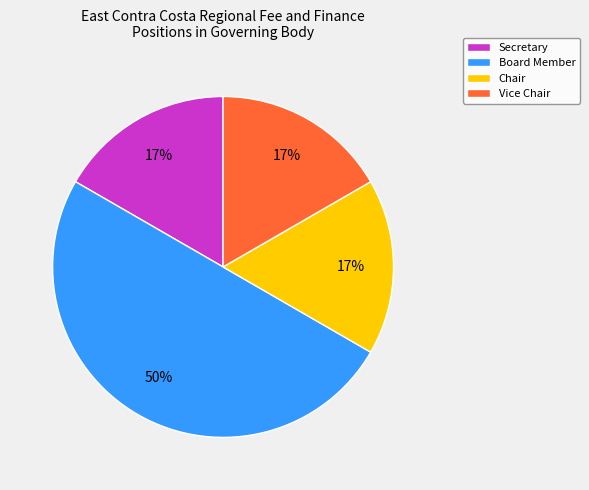

To the nearest percent, what is the average slice percentage?

25%